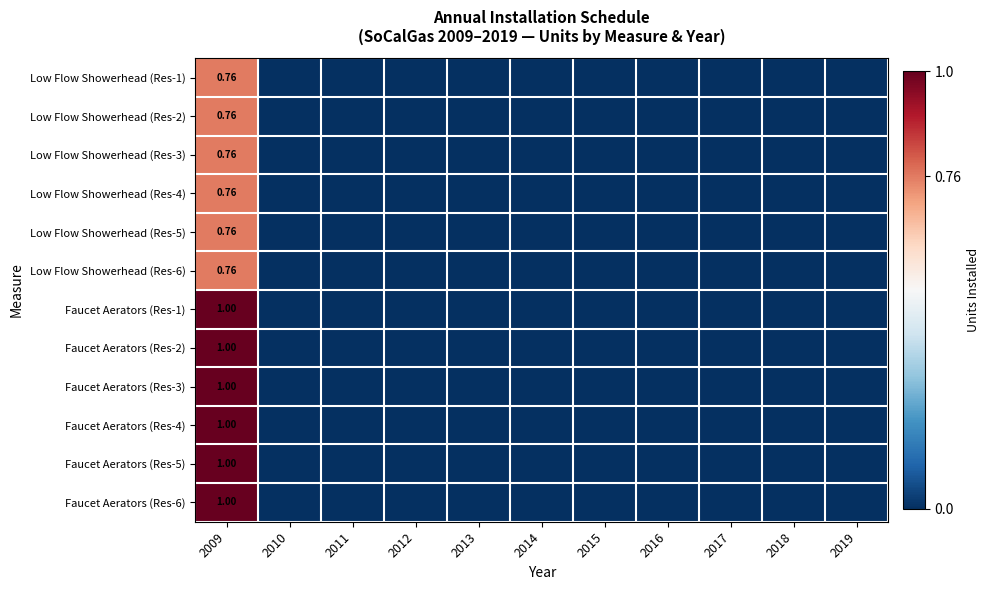

True or false: Low Flow Showerhead (Res-2) has a value of 0.4 at 2015.

False